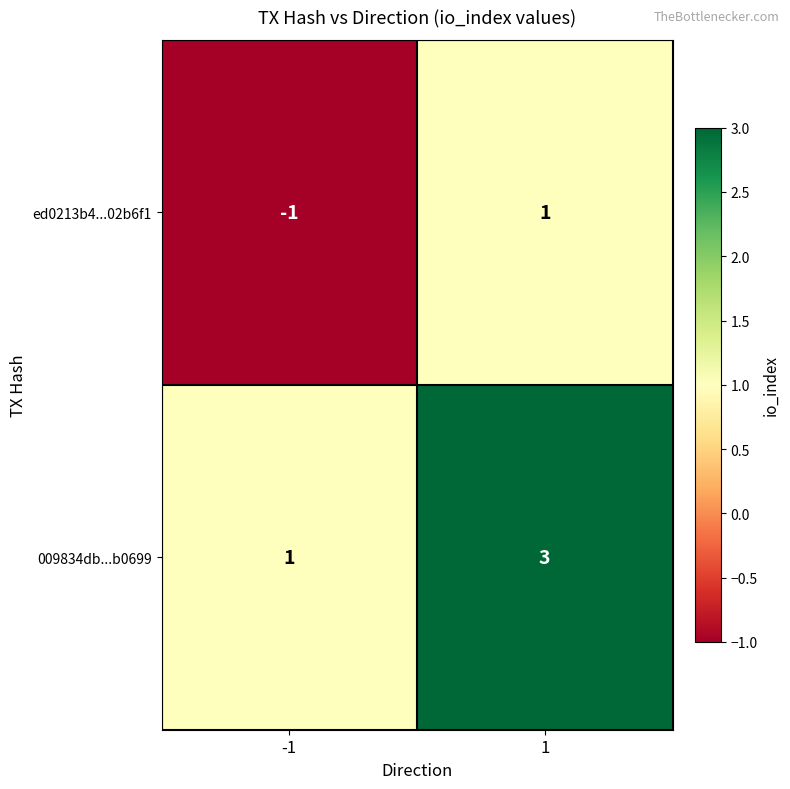

What is the spread (max minus min) of values at 1?

2